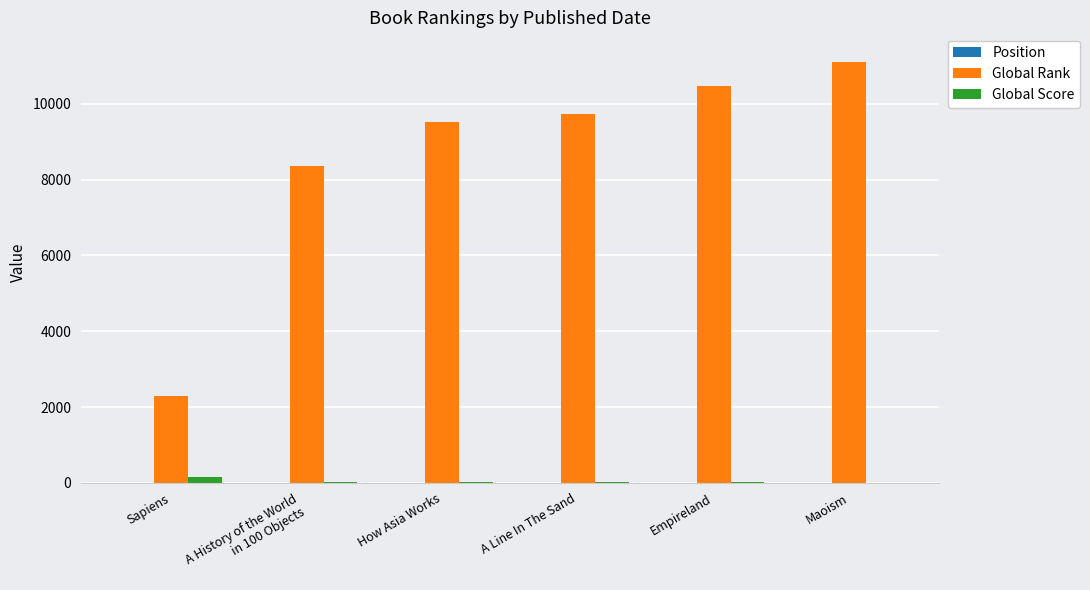

Count the number of data series in this chart.

3